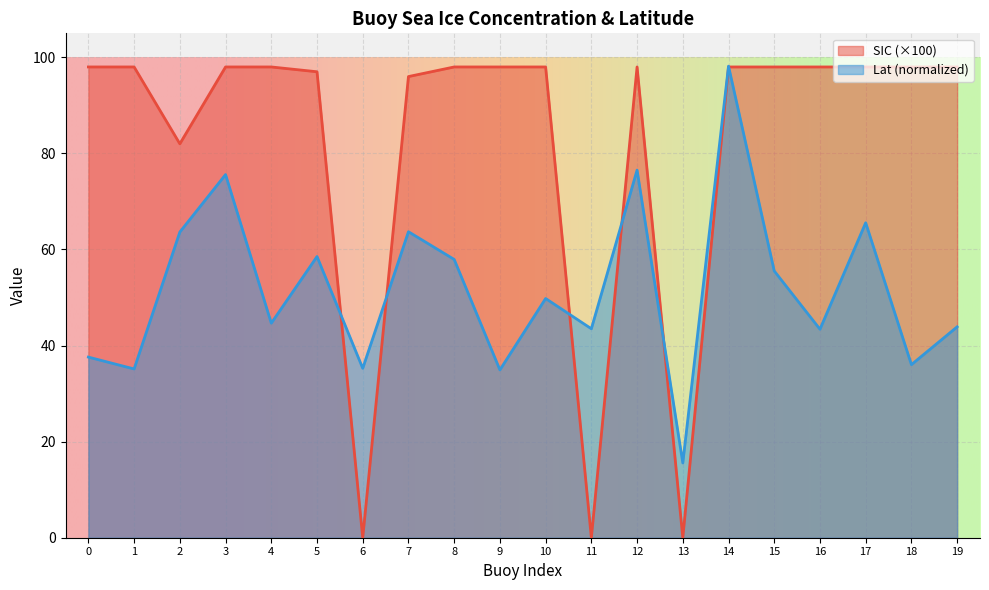

What is the greatest value displayed?

98.2